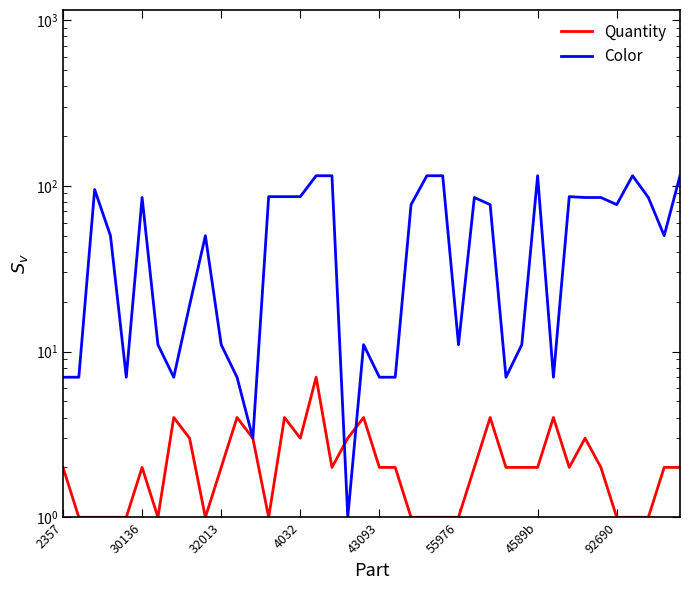

What is the label of the 8th point from the right?

32